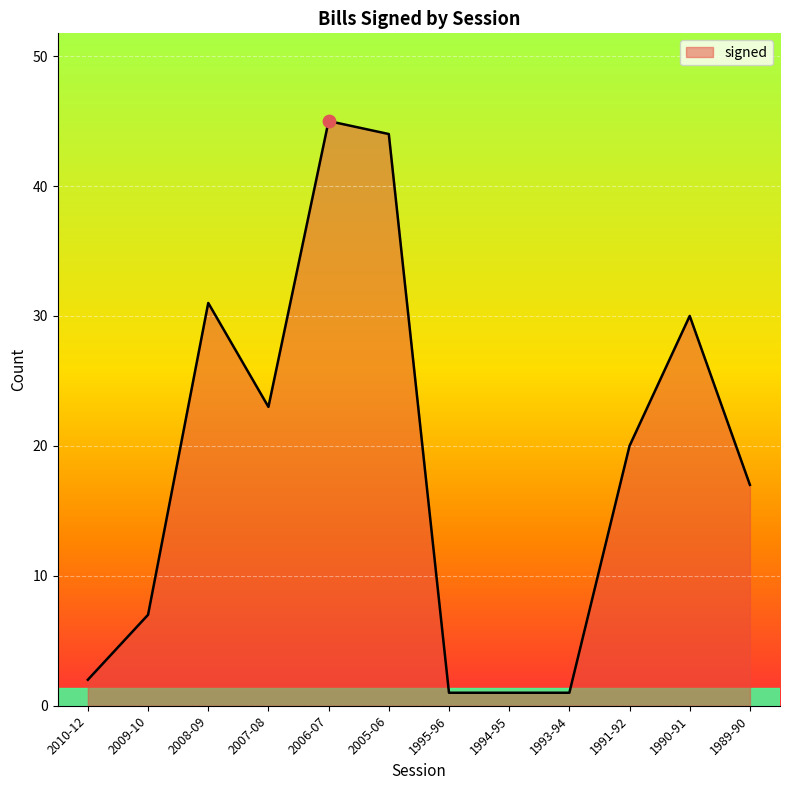

Approximately how many times larger is the value at 2006-07 compared to 2007-08?

2.0